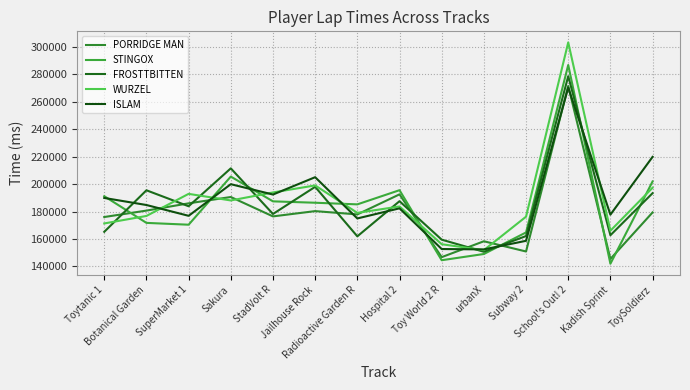

After their last crossing, which series has the higher values: PORRIDGE MAN or FROSTTBITTEN?

FROSTTBITTEN